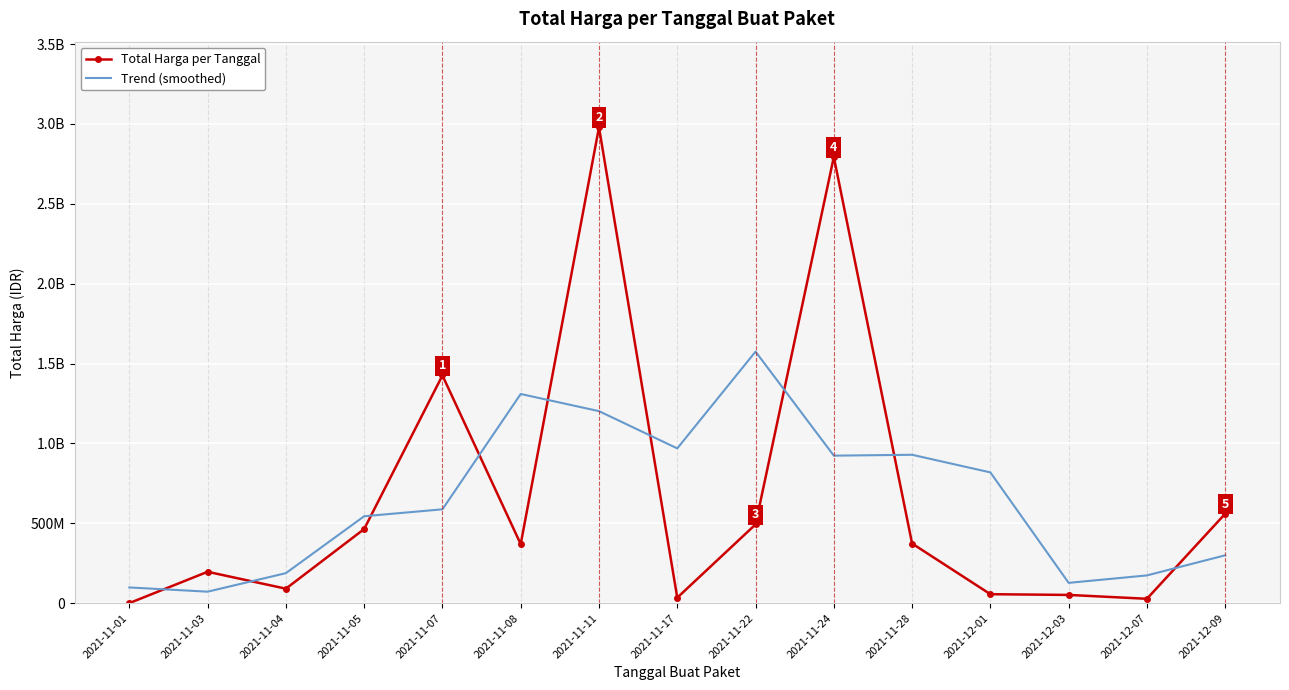

What is the label of the 13th point from the right?

2021-11-04